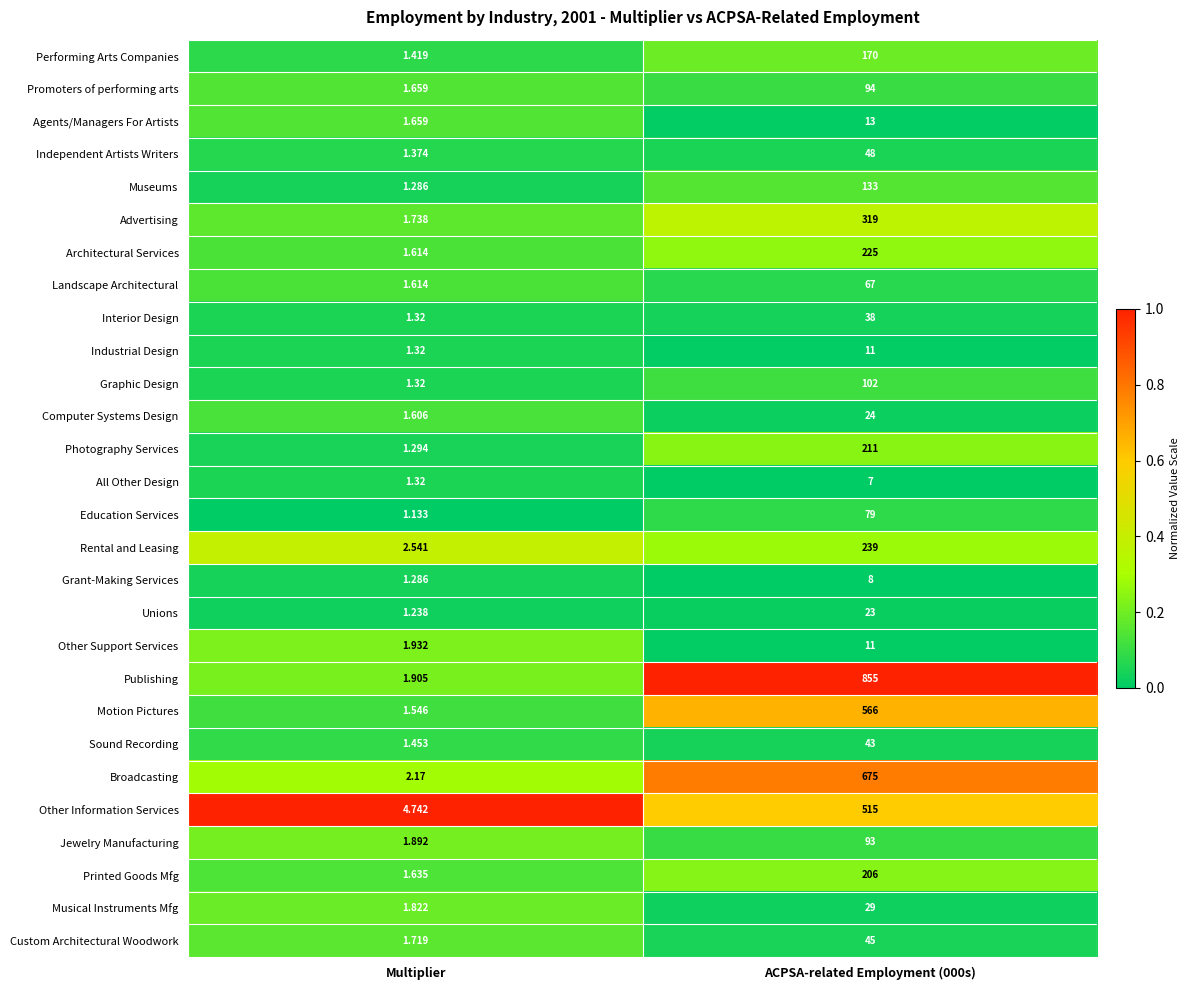

Which category has the lowest value in the Custom Architectural Woodwork series?

Multiplier